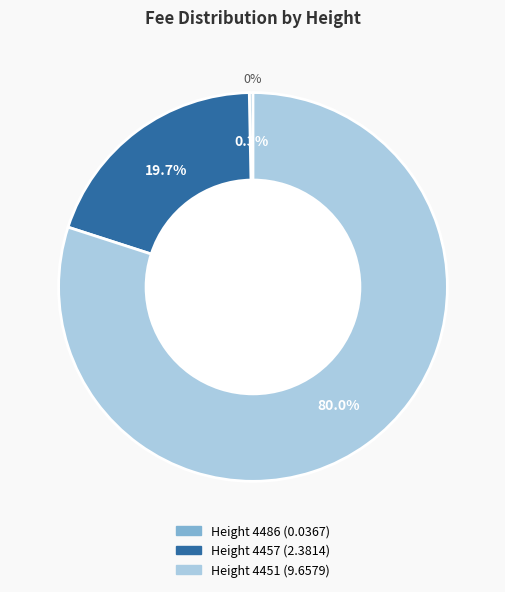

To the nearest percent, what portion does Height 4451 represent?

80%